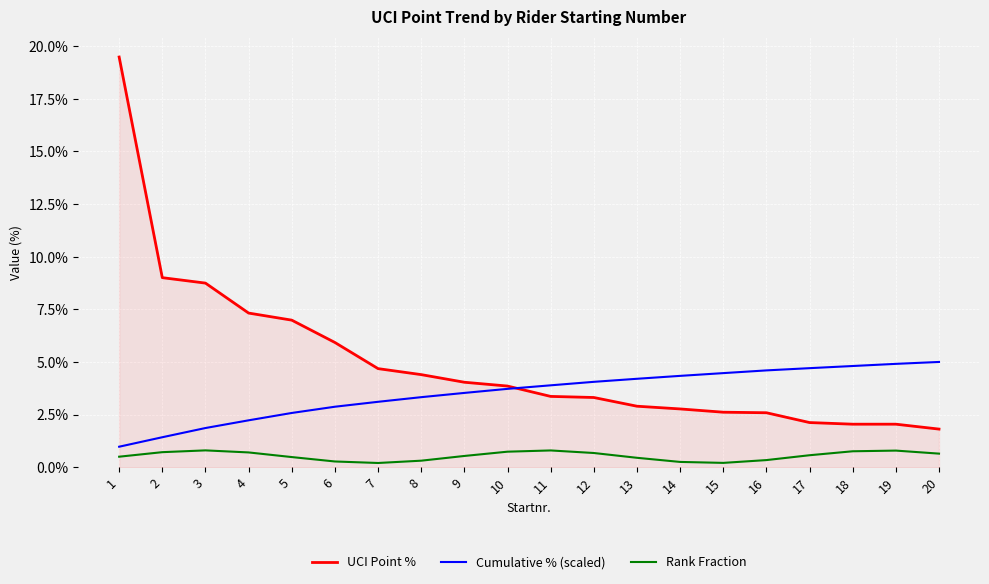

What is the total value across all series at 14?

7.4